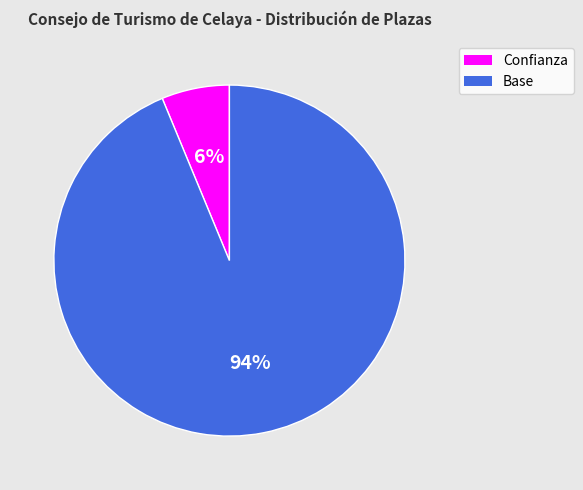

Does Confianza account for over 50% of the chart?

No